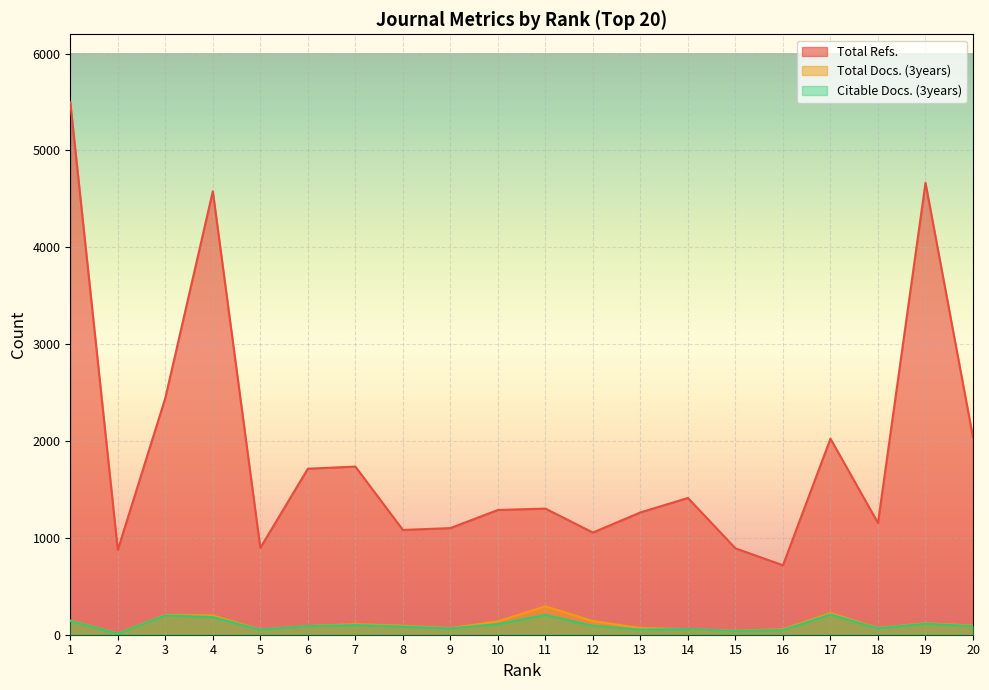

True or false: Total Refs. has more than 2 points higher than both neighbors.

True